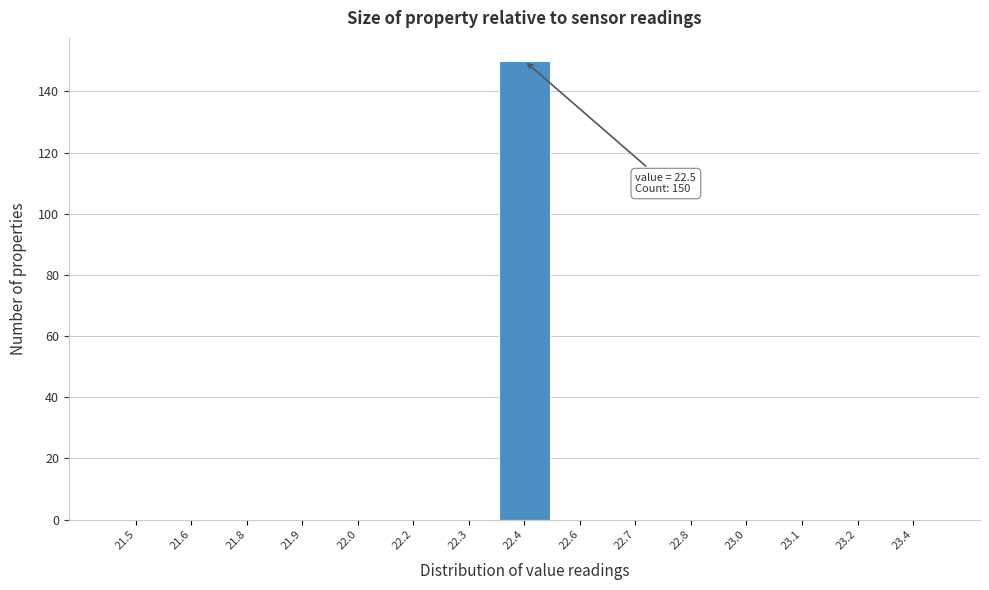

Reading left to right, what are all the values shown in this chart?

21.5=0	21.6=0	21.8=0	21.9=0	22.0=0	22.2=0	22.3=0	22.4=150	22.6=0	22.7=0	22.8=0	23.0=0	23.1=0	23.2=0	23.4=0